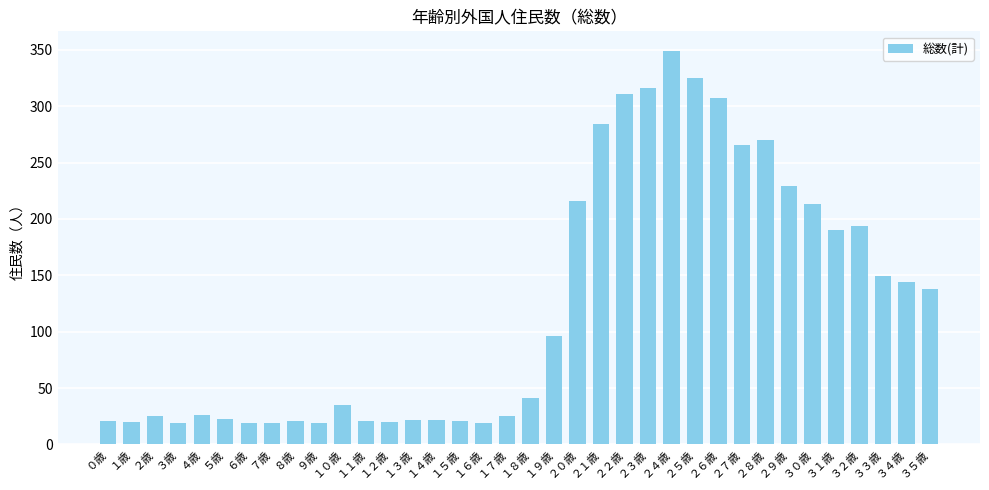

Does the chart contain stacked bars?

No